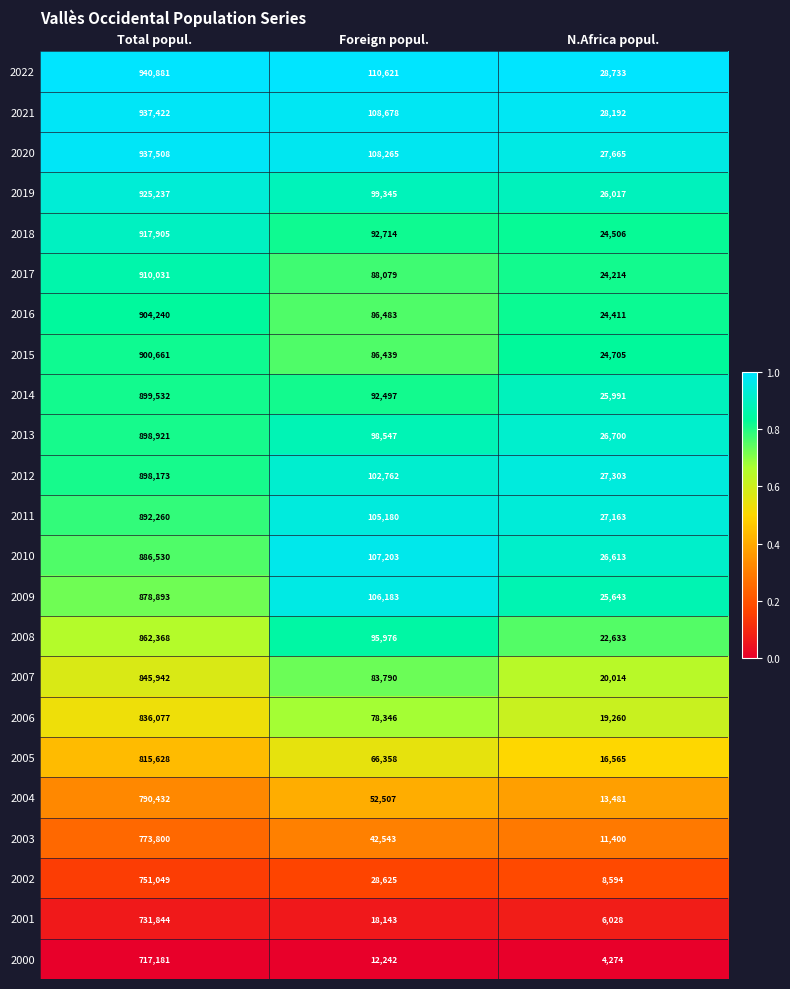

Which series has the widest spread of values?

2022